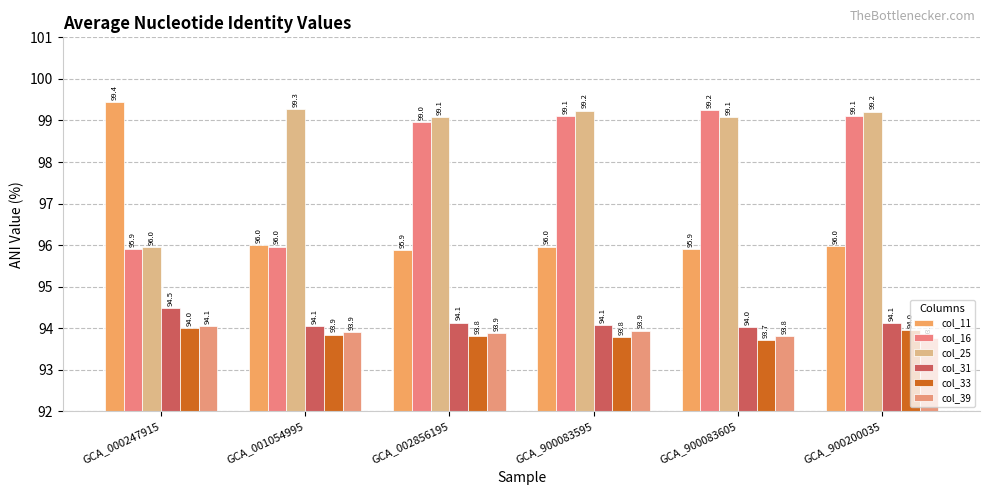

What is the highest value of the col_25 series?

99.3